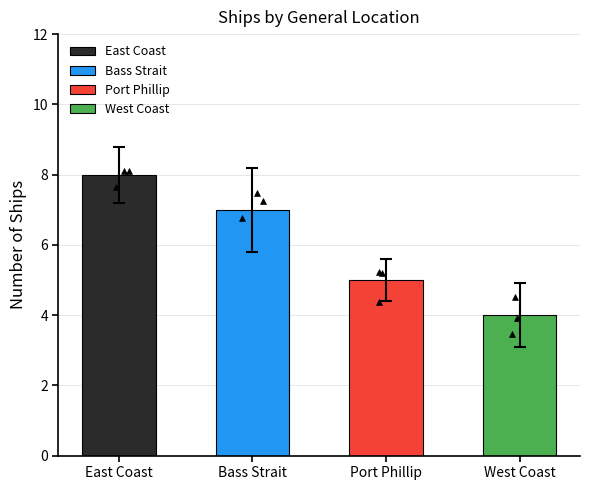

Between East Coast and Port Phillip, which is larger?

East Coast